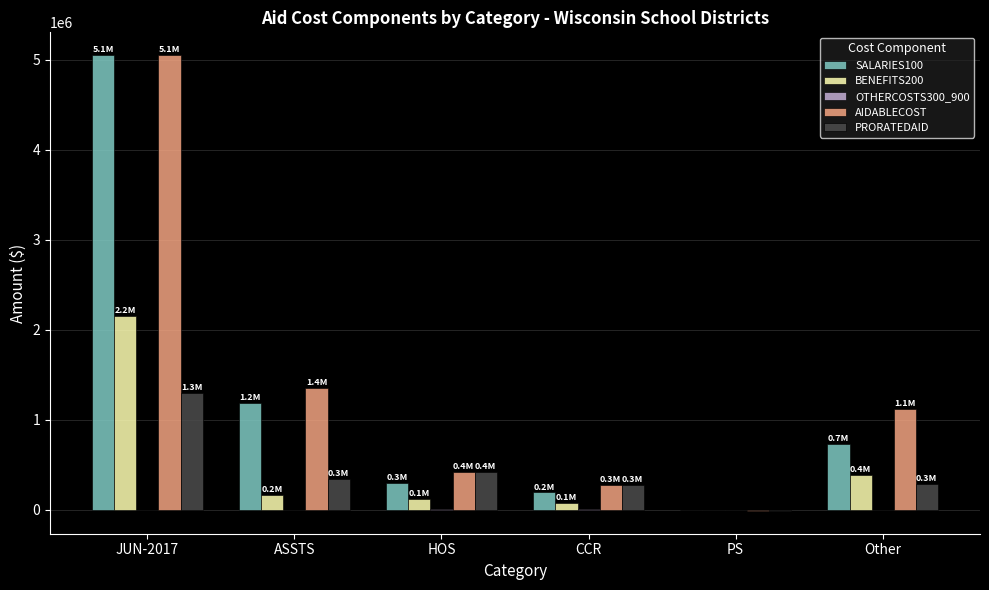

Between PS and Other, which series saw the biggest shift?

AIDABLECOST